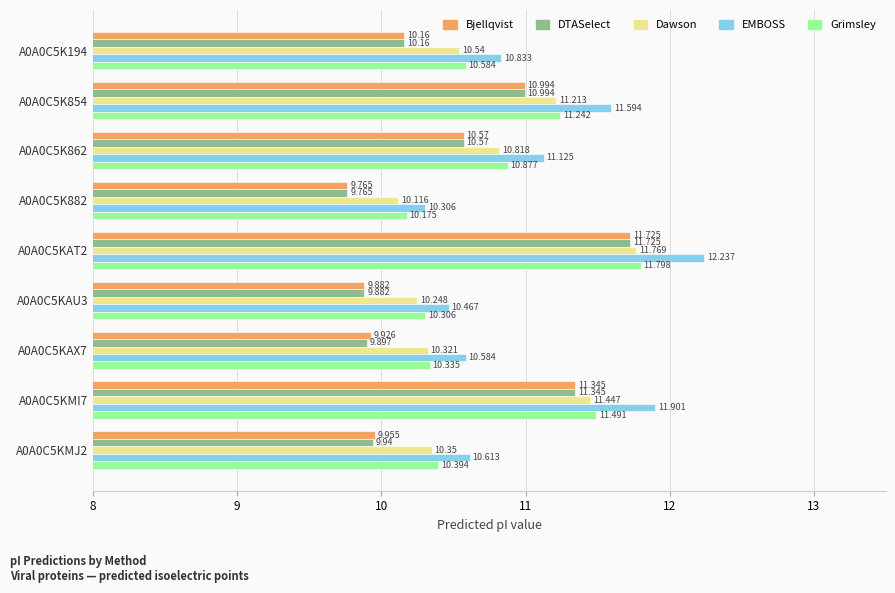

How many categories are shown in the chart?

9